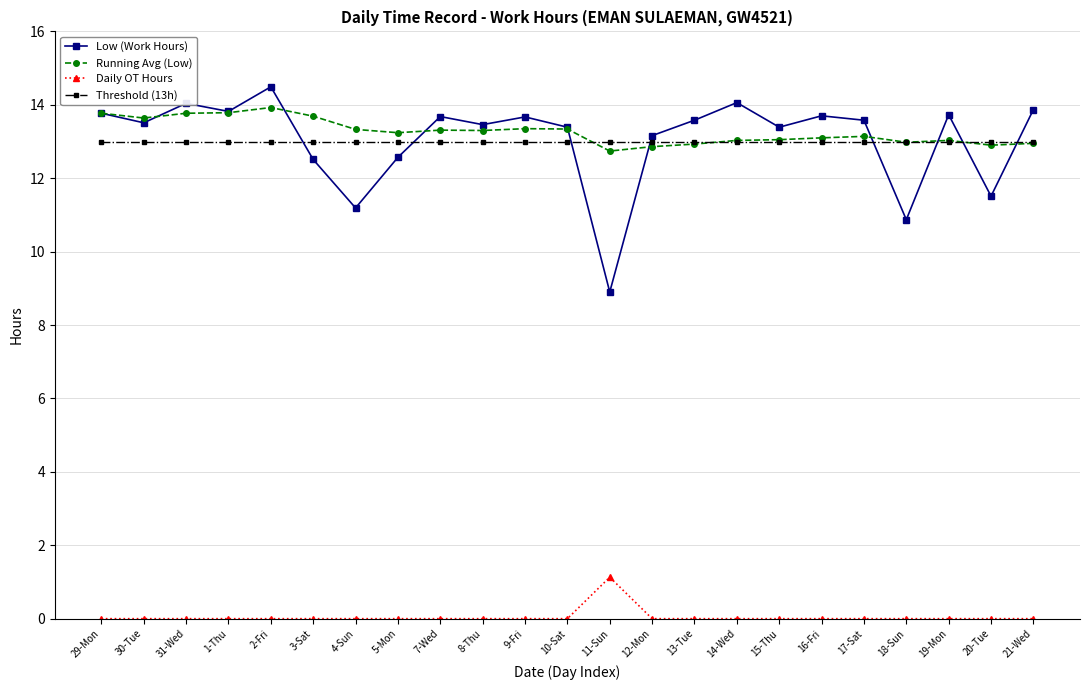

What is the sum of all Daily OT Hours values?

1.1